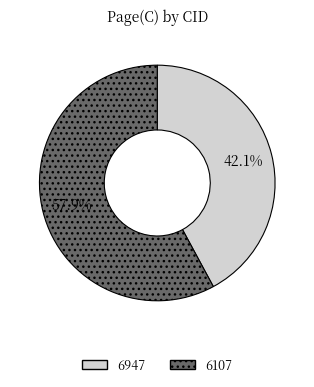

How many slices are in this pie chart?

2